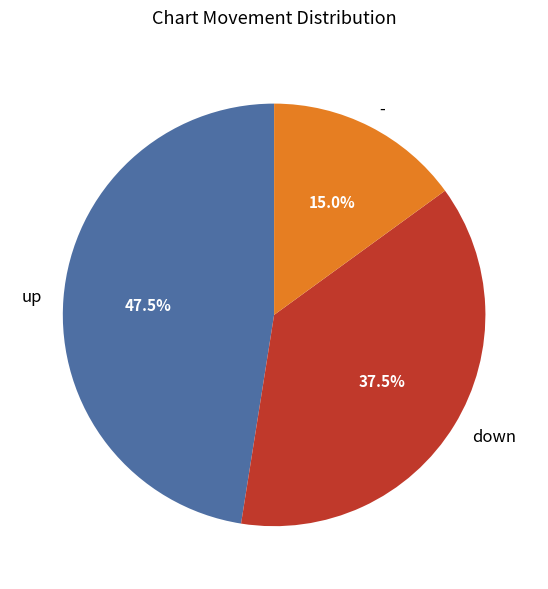

Is the sum of down and up greater than half?

Yes